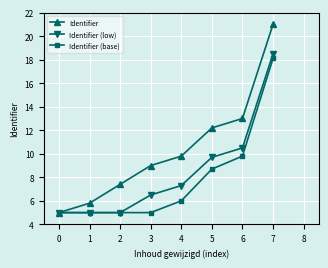

At which label does Identifier (low) first exceed 7?

4